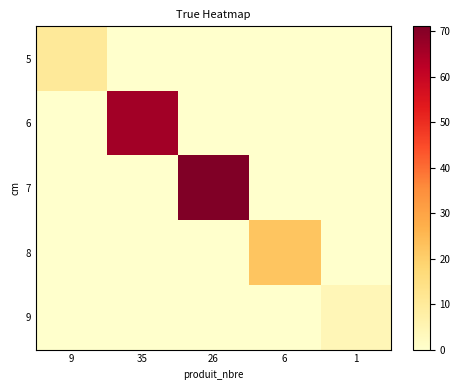

At how many categories does at least one series exceed 41?

2